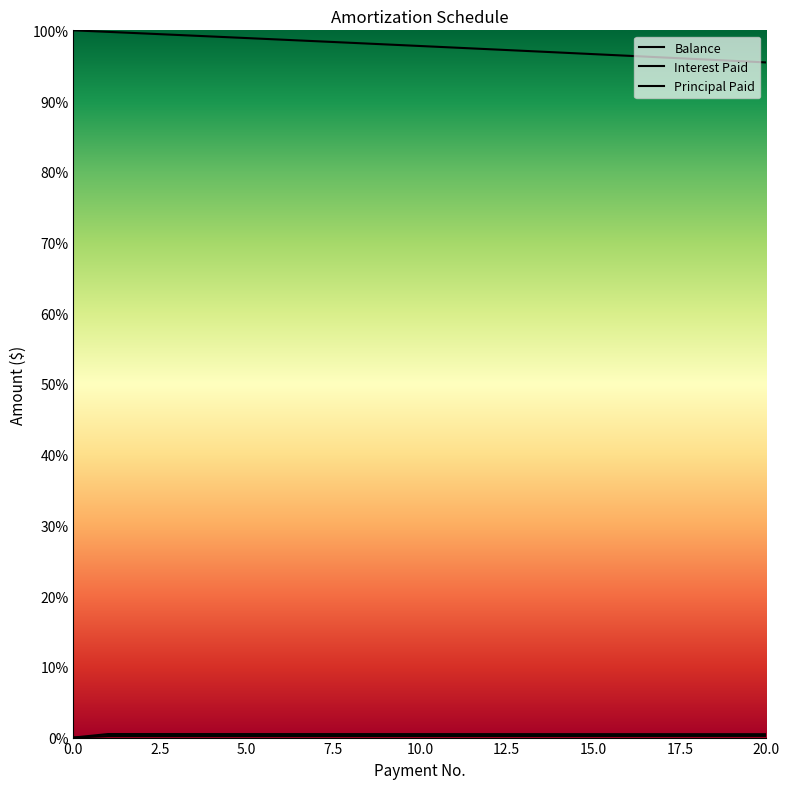

Which series has the largest range (max minus min)?

Balance